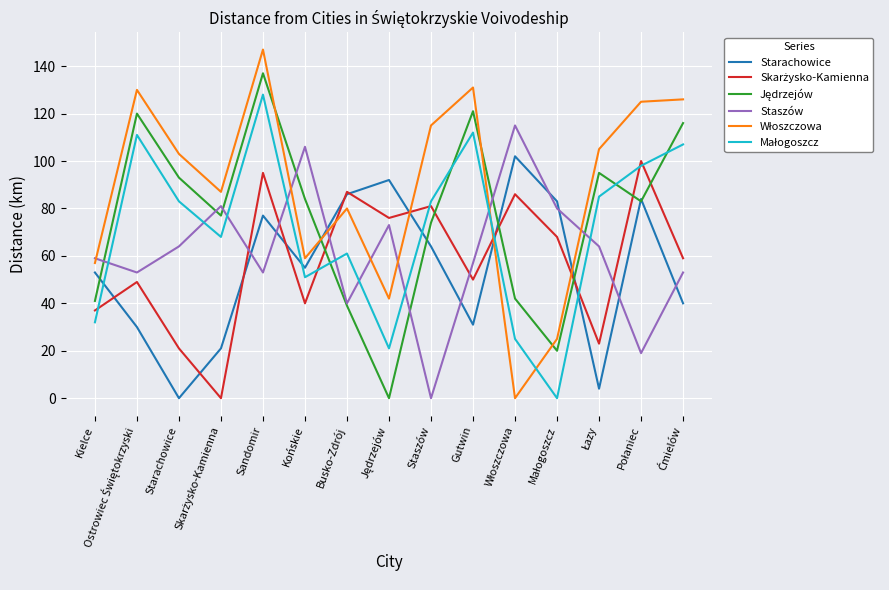

What position from the right is Busko-Zdrój?

9